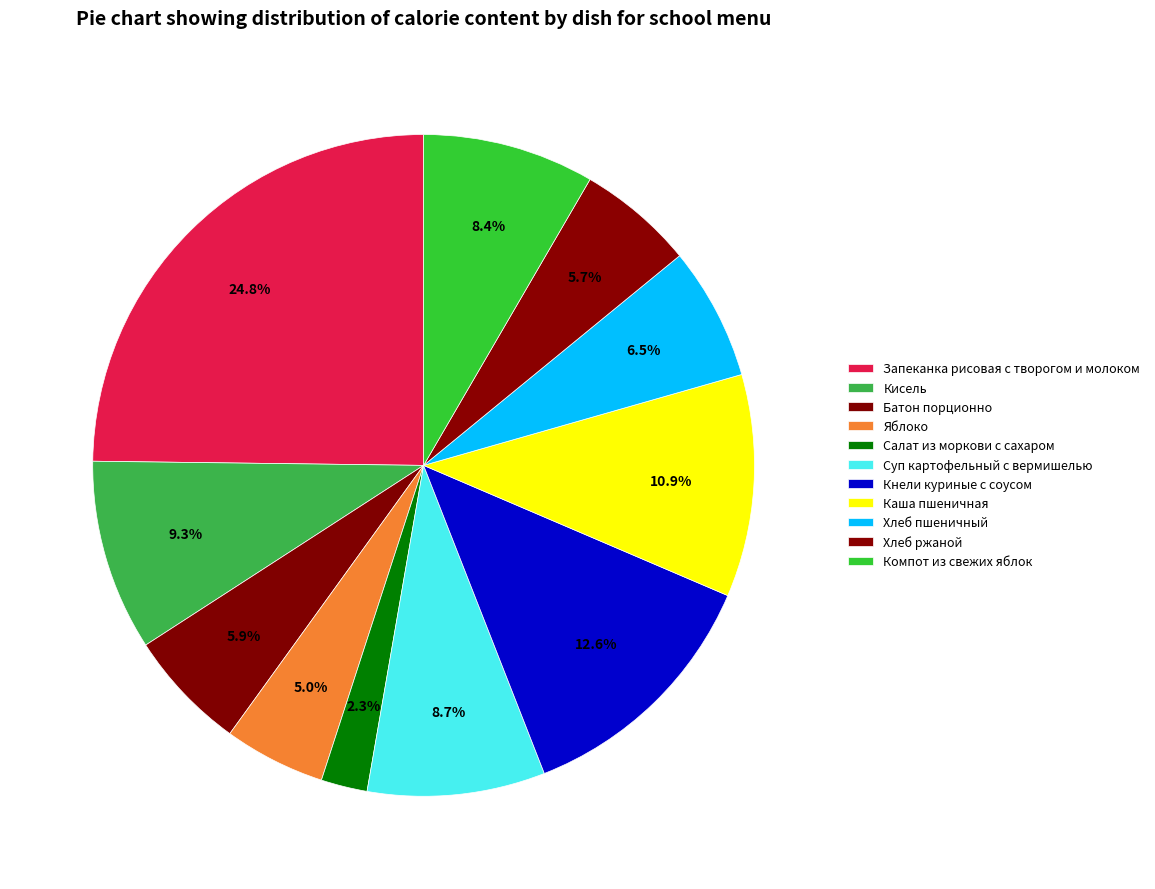

What is the largest slice in the pie chart?

Запеканка рисовая с творогом и молоком